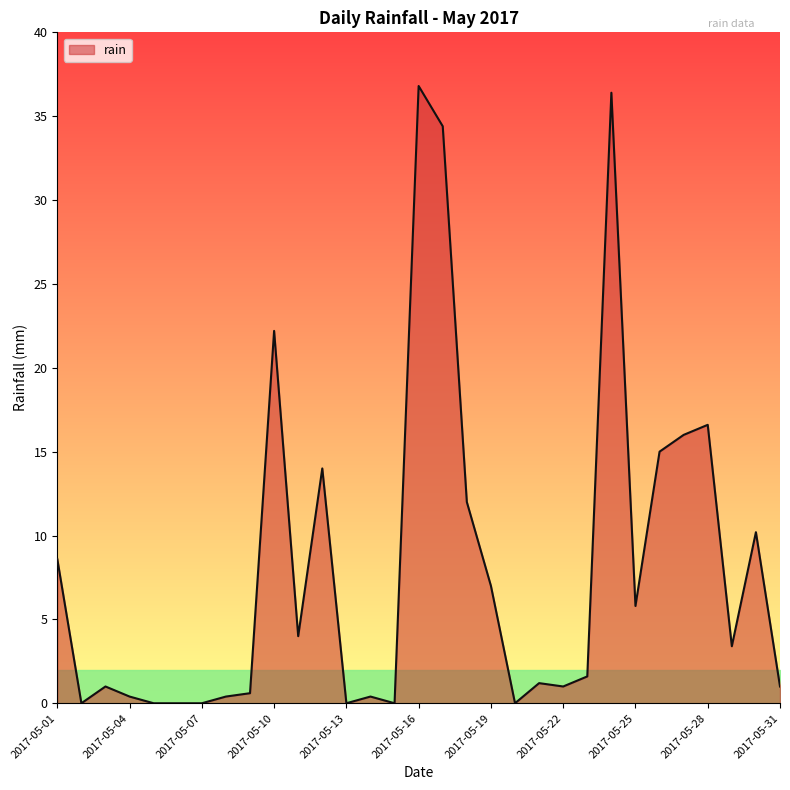

What is the greatest value displayed?

36.8